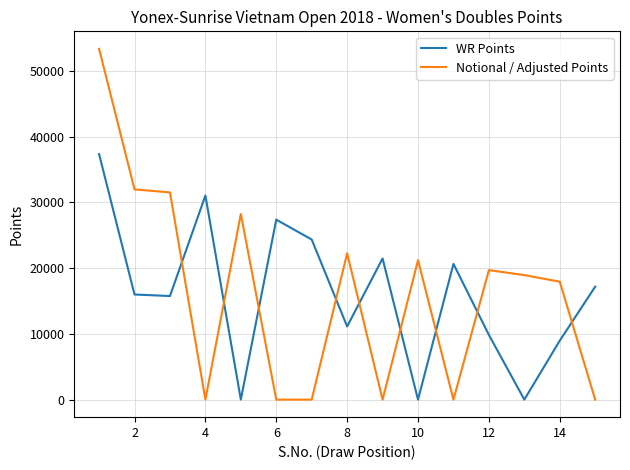

True or false: Notional / Adjusted Points has more than 1 interior local peaks.

True